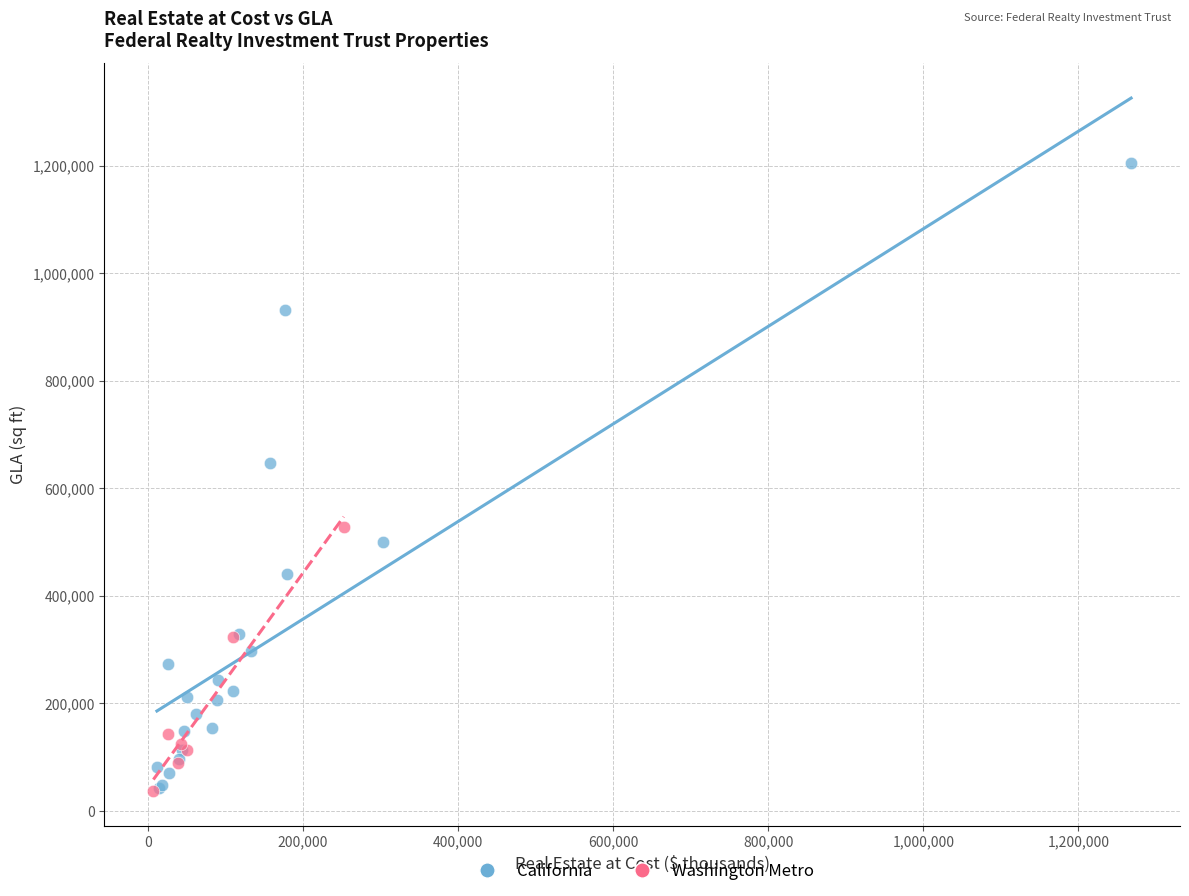

Which series reaches the maximum Y coordinate?

California